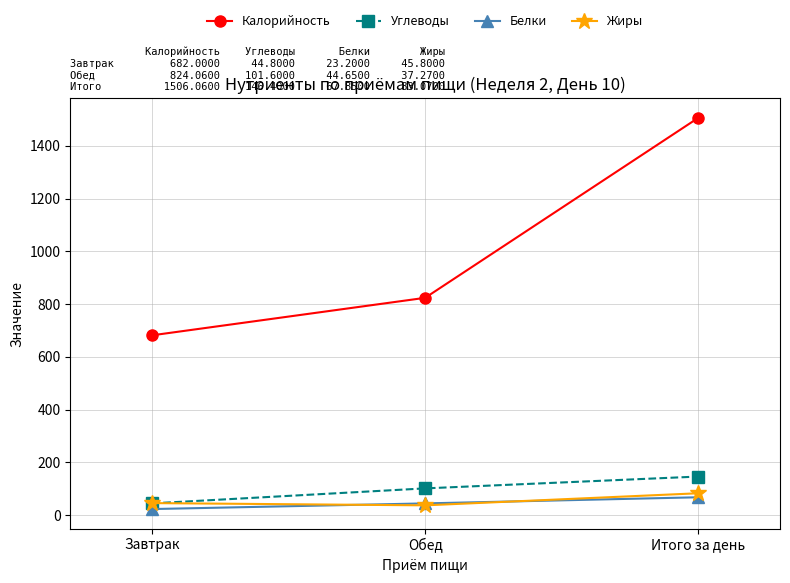

The value of Углеводы at Завтрак is 44.8. True or false?

True